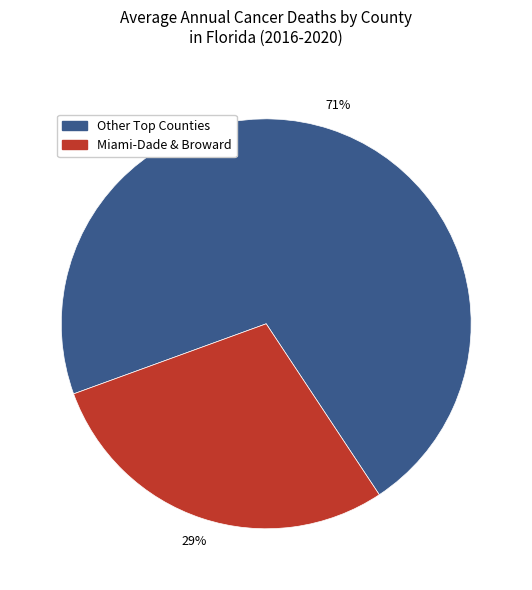

To the nearest percent, what is the average slice percentage?

50%